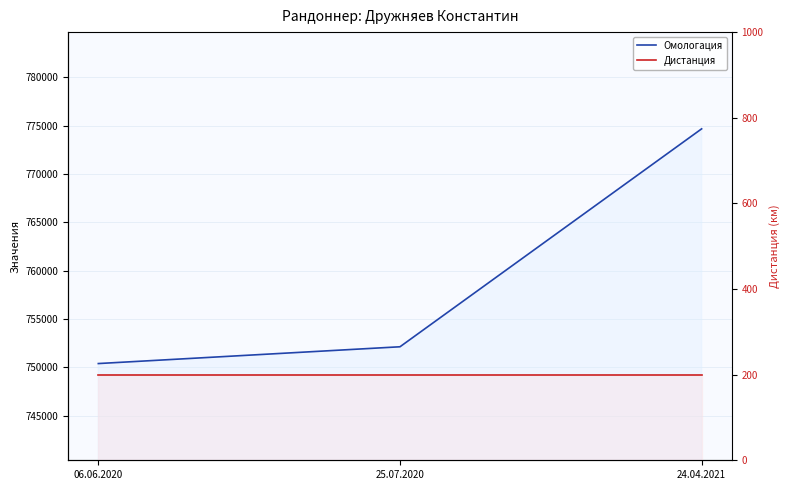

At how many categories does at least one series exceed 746259?

3